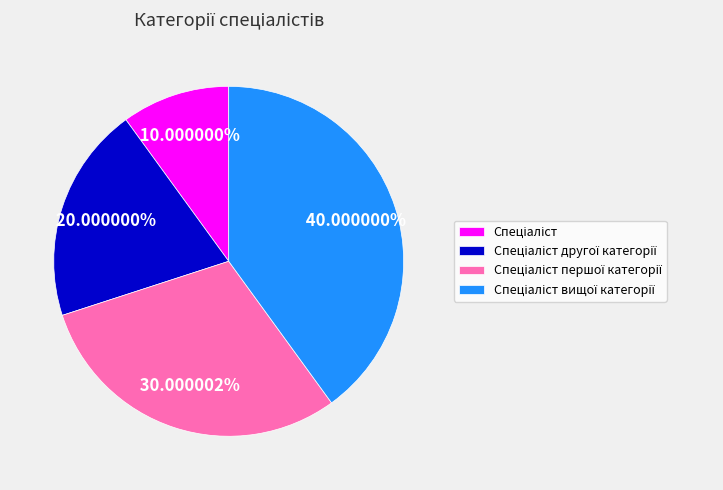

Is there a majority slice in this chart?

No